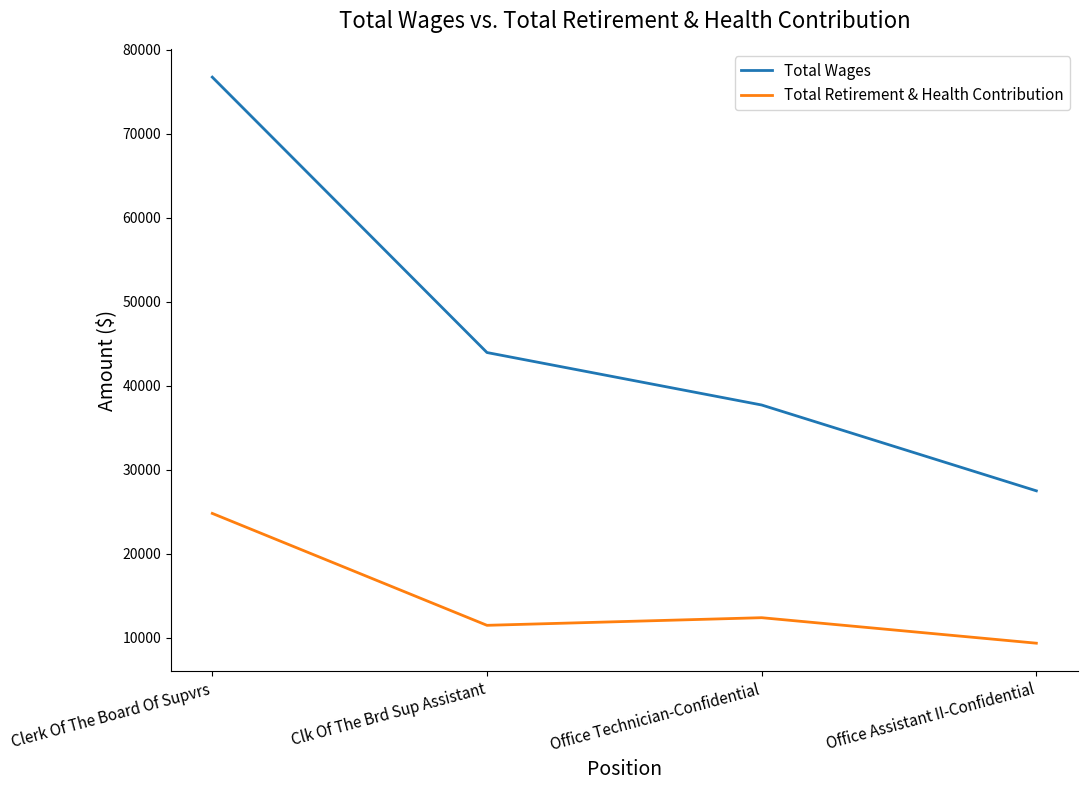

At which label does Total Retirement & Health Contribution reach its minimum?

Office Assistant II-Confidential